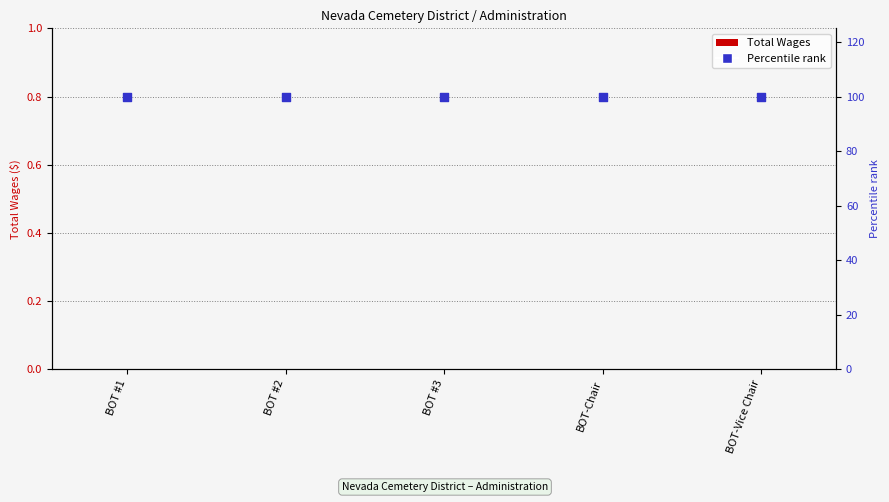

Is the value of Total Wages at BOT-Vice Chair greater than the value of Percentile rank at BOT-Vice Chair?

No